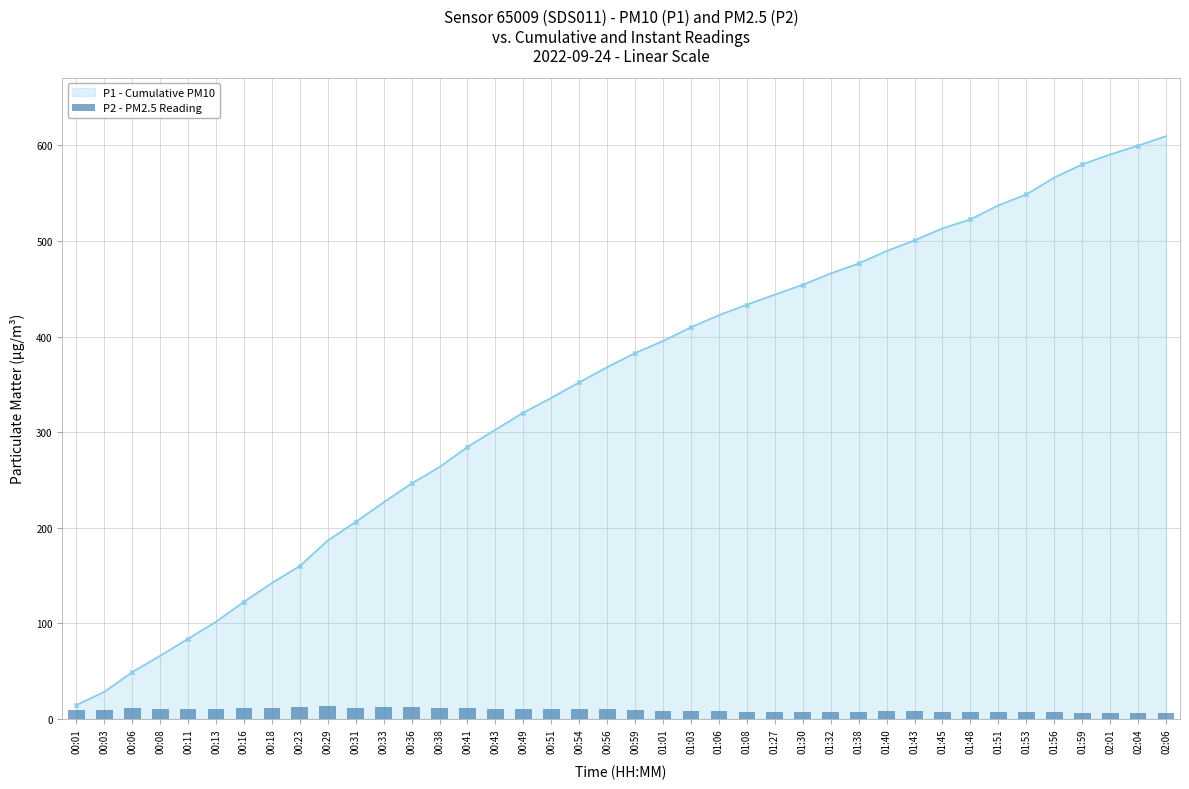

What is the highest value of the P1 - Cumulative PM10 series?

609.7